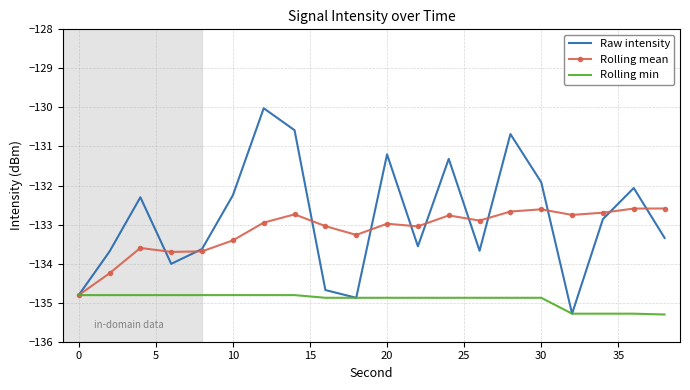

Which series has the largest range (max minus min)?

Raw intensity